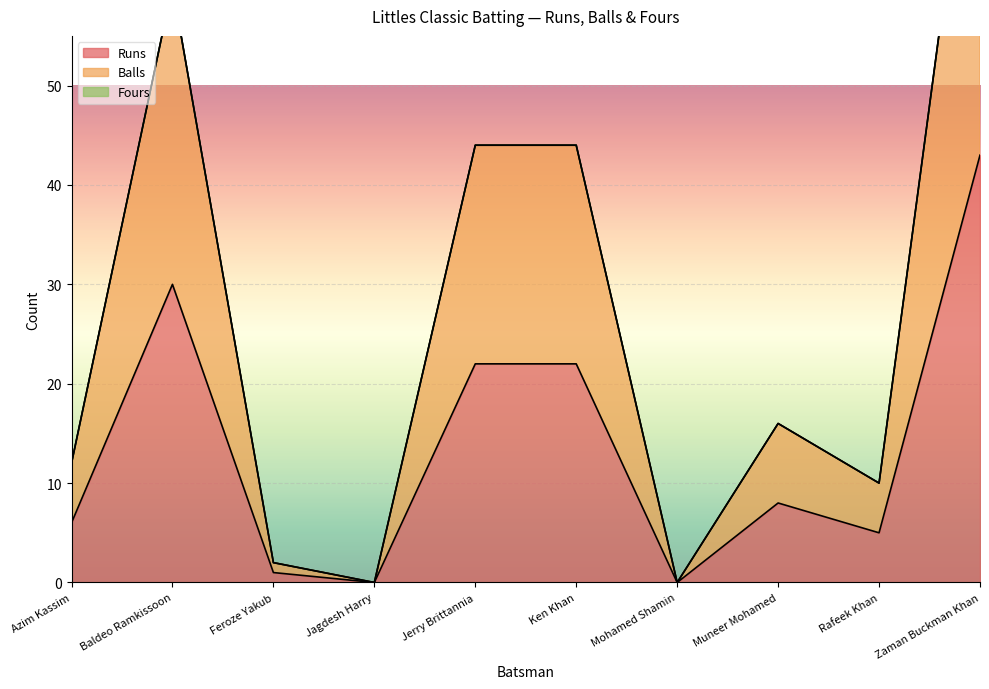

How many interior local valleys does the Runs series have?

3